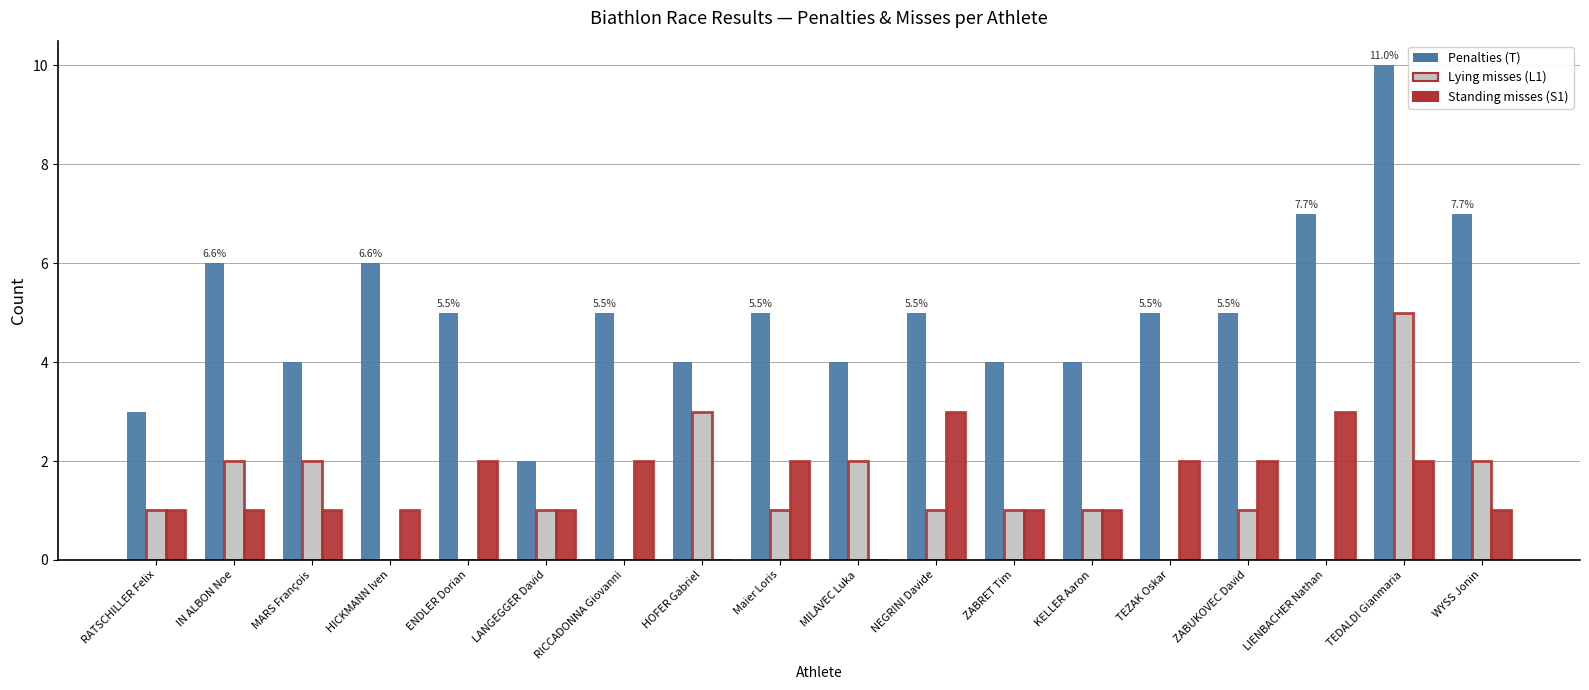

What is the total value across all series at TEDALDI Gianmaria?

17